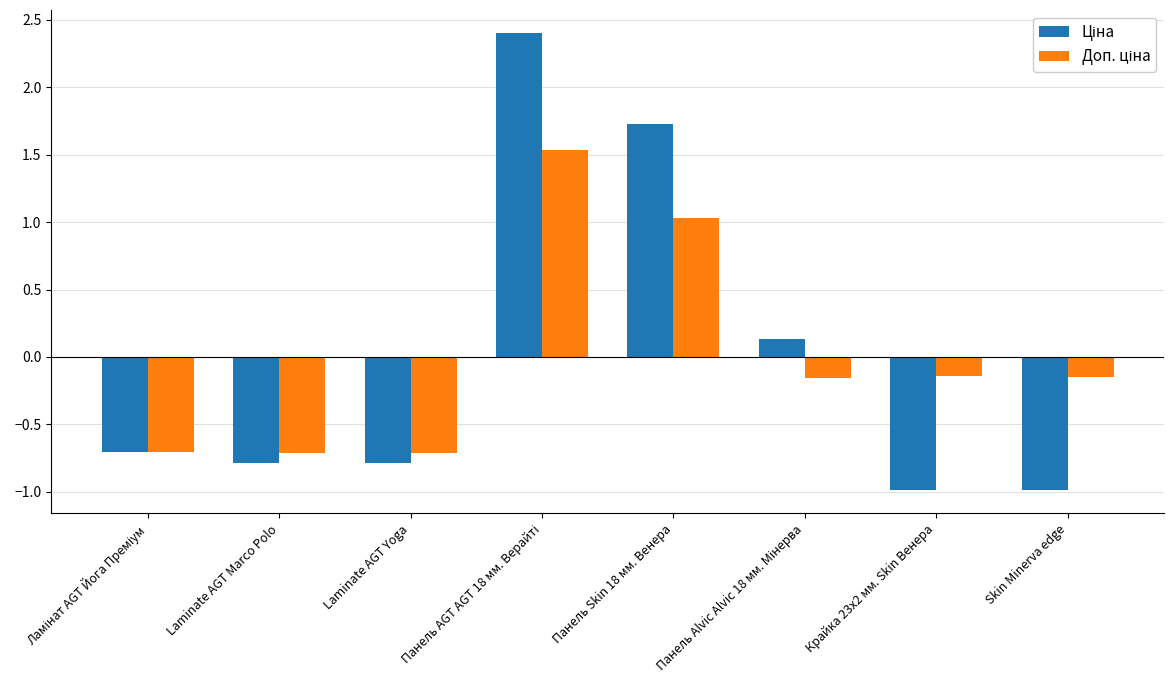

What is the maximum value shown in the chart?

2.4